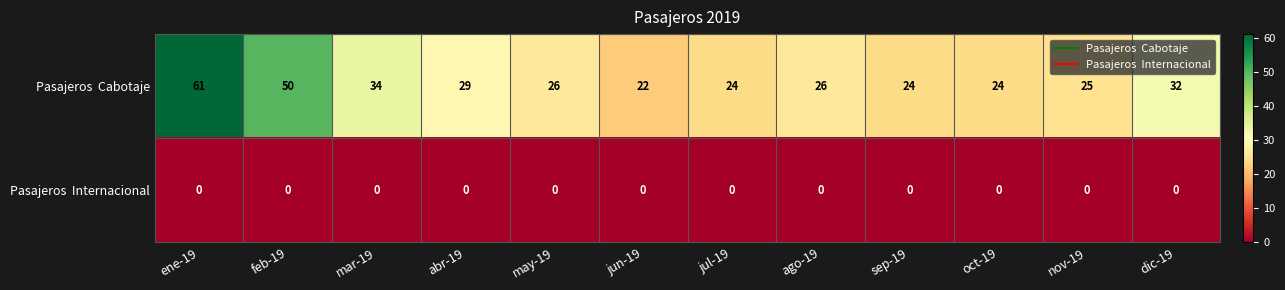

What is the spread (max minus min) of values at jul-19?

24